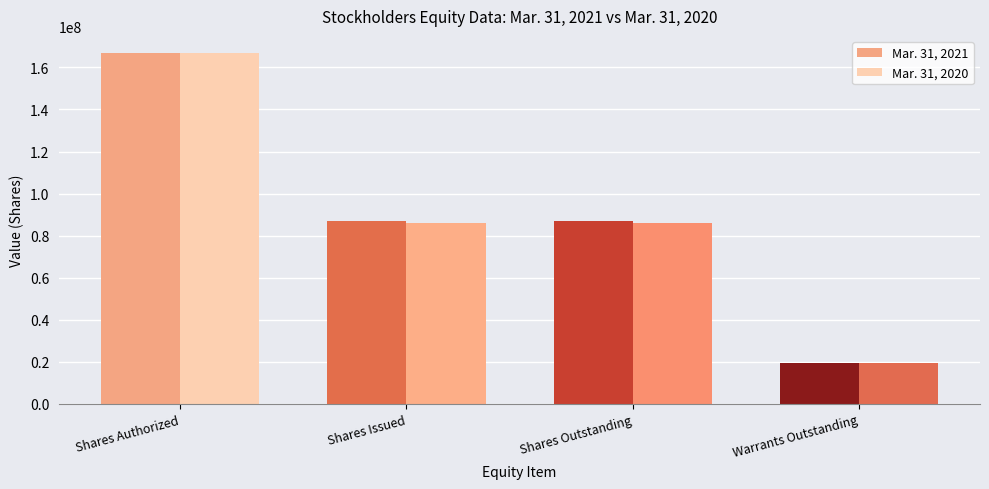

What is the greatest value displayed?

166666666